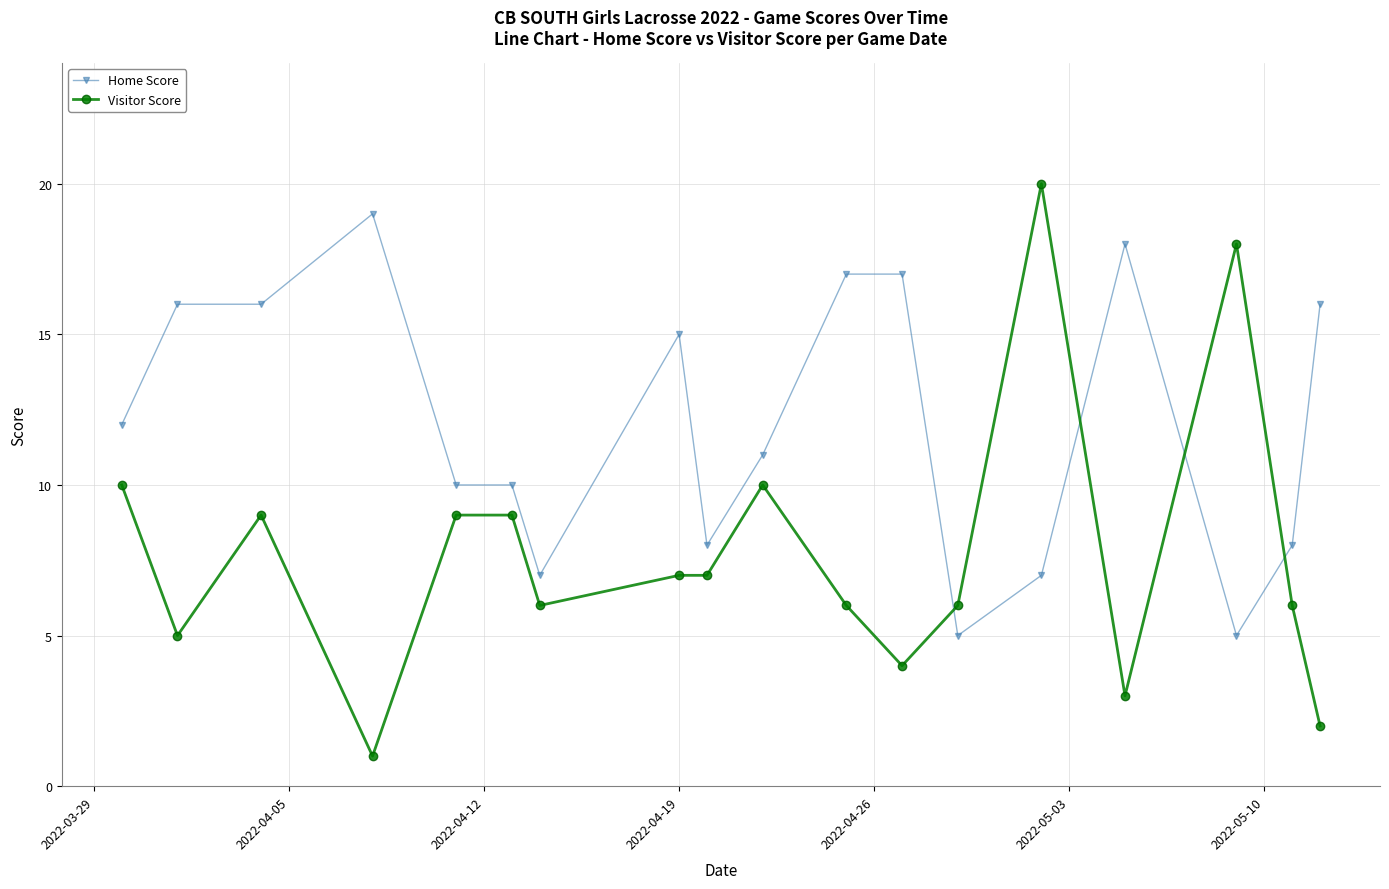

What is the difference between the maximum and minimum values in the Home Score series?

14